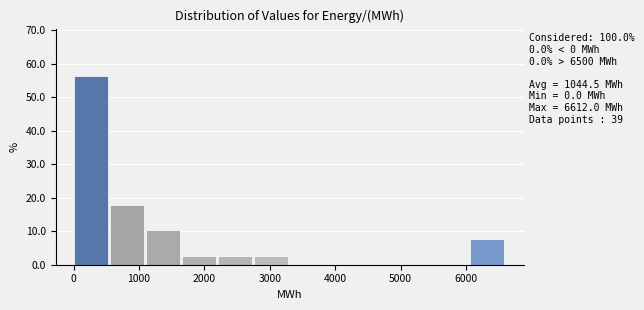

Which range on the x-axis has the tallest bar?

0 to 600